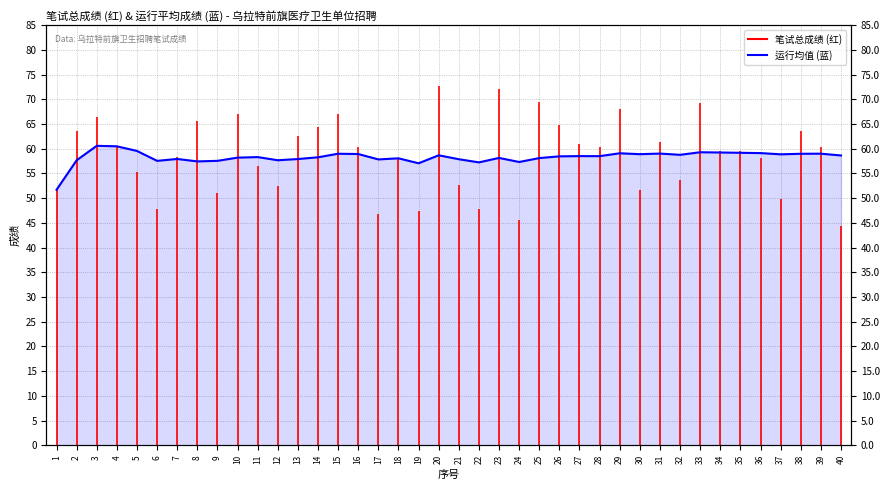

Reading left to right, what are all the values shown in this chart?

1=51.7	2=57.7	3=60.6	4=60.5	5=59.6	6=57.6	7=57.9	8=57.5	9=57.6	10=58.2	11=58.3	12=57.7	13=57.9	14=58.3	15=59.0	16=58.9	17=57.9	18=58.1	19=57.1	20=58.7	21=57.9	22=57.2	23=58.1	24=57.3	25=58.1	26=58.5	27=58.5	28=58.5	29=59.1	30=58.9	31=59.0	32=58.8	33=59.3	34=59.2	35=59.2	36=59.1	37=58.9	38=59.0	39=59.0	40=58.6